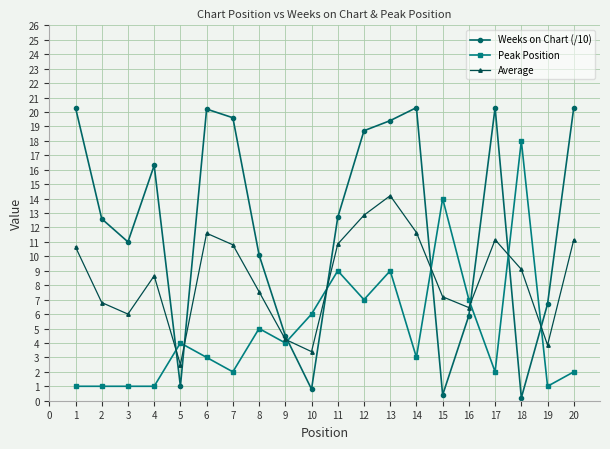

Rank the series by their maximum value, from lowest to highest.

Average, Peak Position, Weeks on Chart (/10)